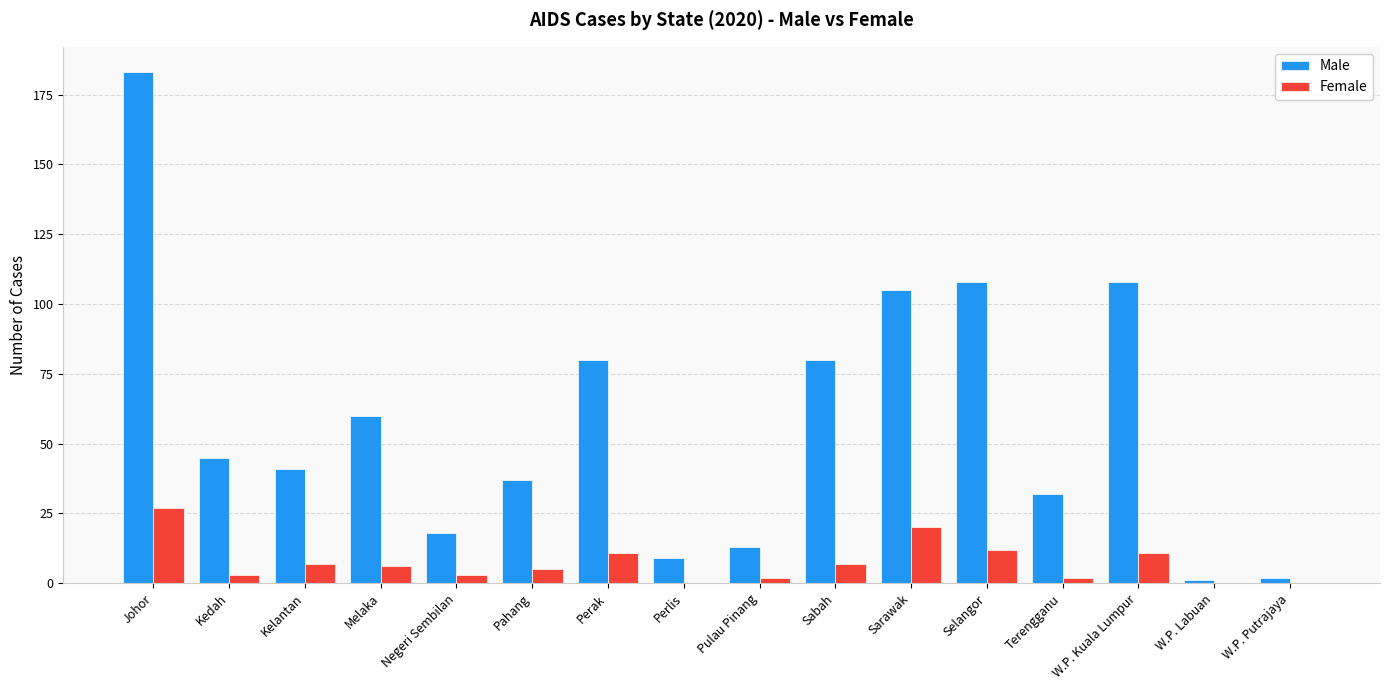

Which label corresponds to the largest value in the chart?

Johor